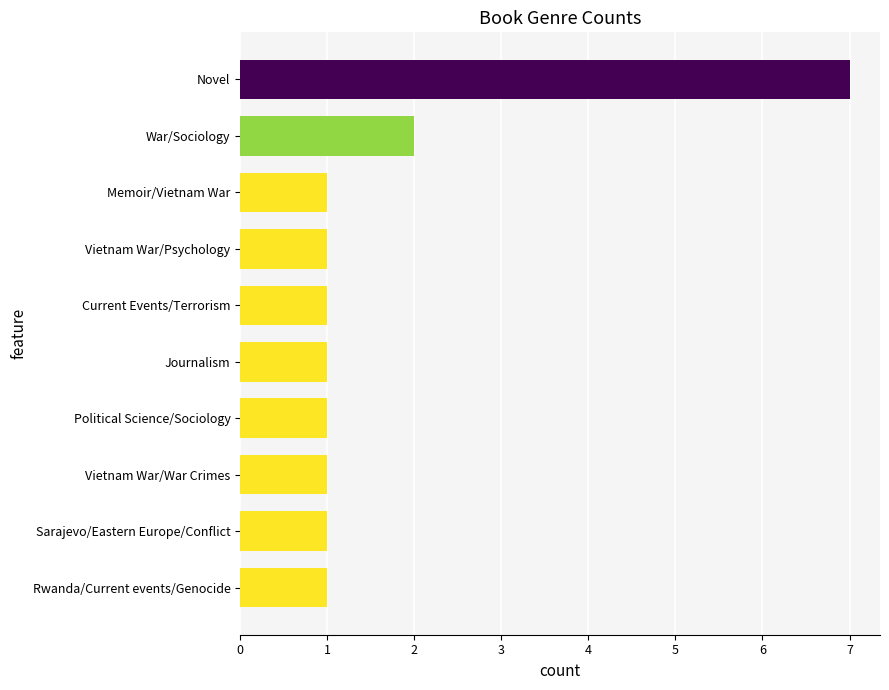

The value at Sarajevo/Eastern Europe/Conflict is 1. True or false?

True